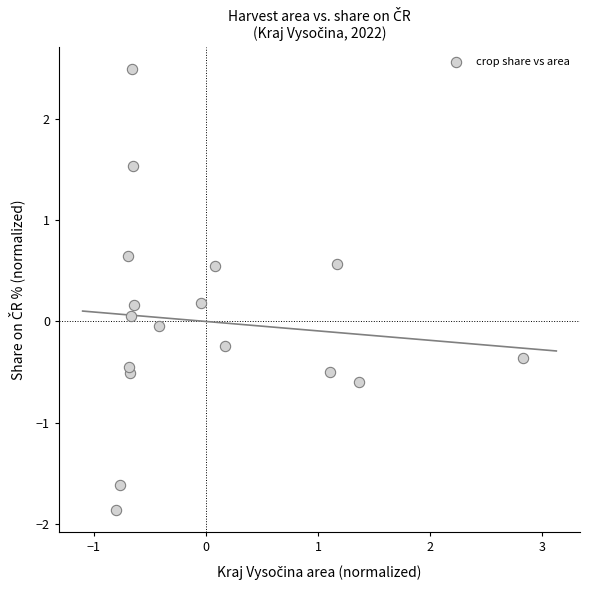

What is the range of Y values (max minus min)?

4.4